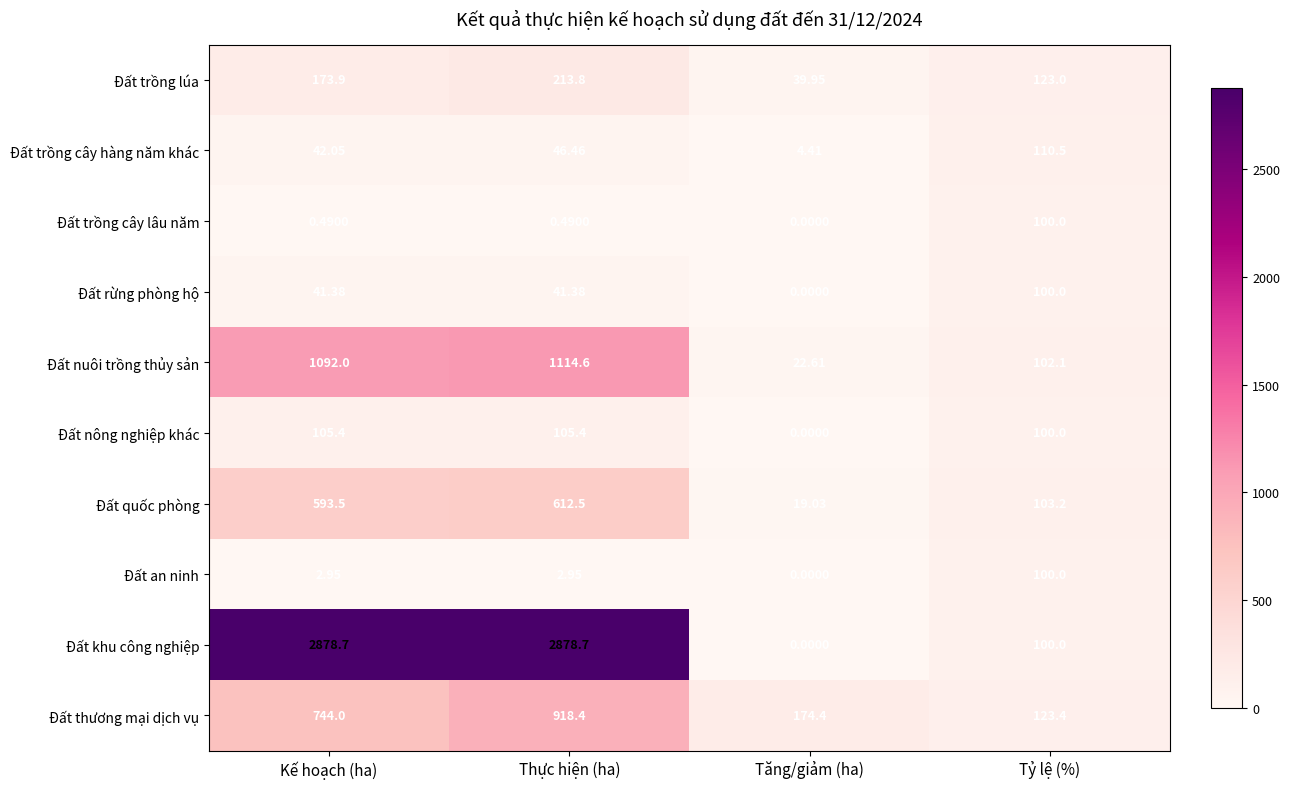

At which label does Đất thương mại dịch vụ reach its peak?

Thực hiện (ha)